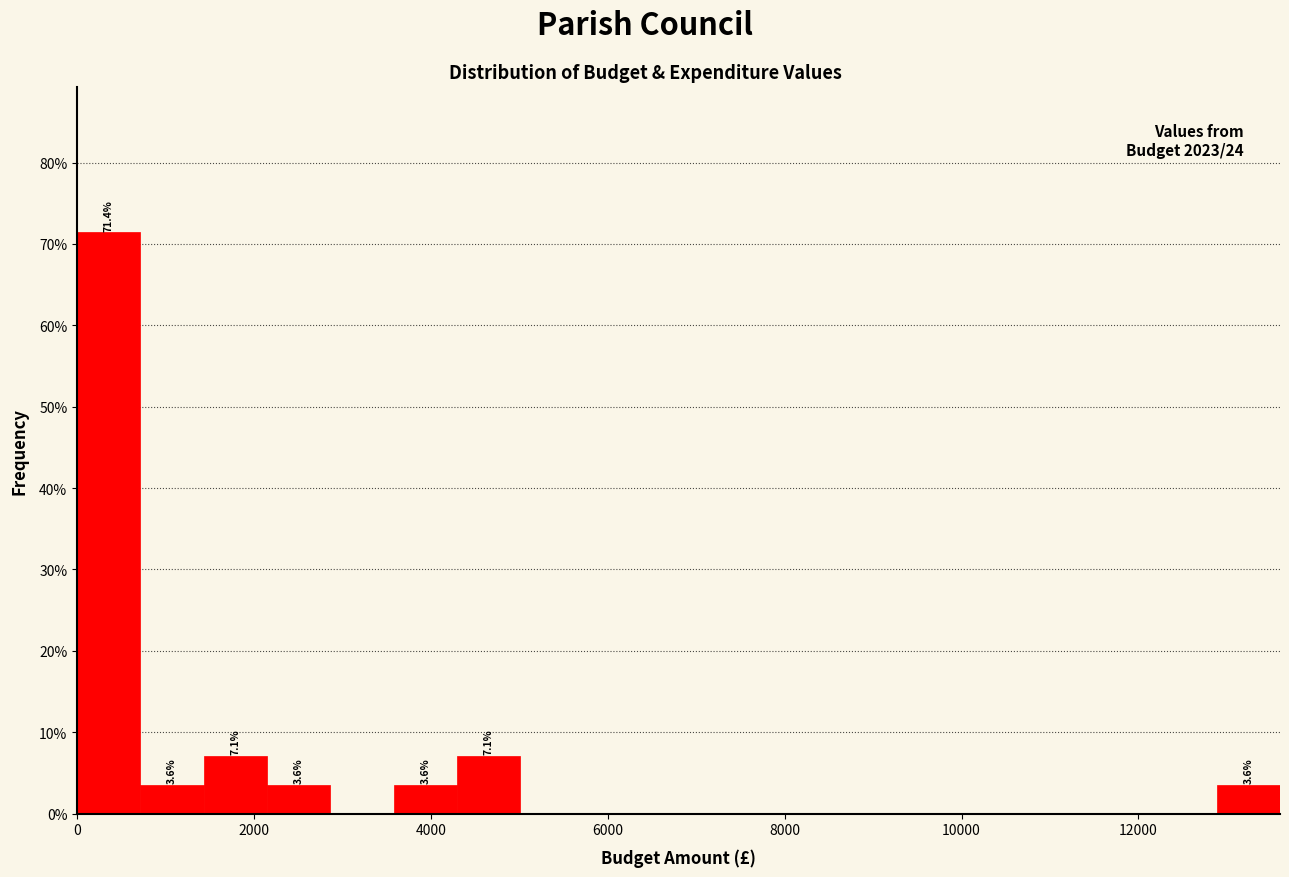

Around what value on the x-axis is the tallest bar? Give the approximate position of its centre, as read against the axis.

400